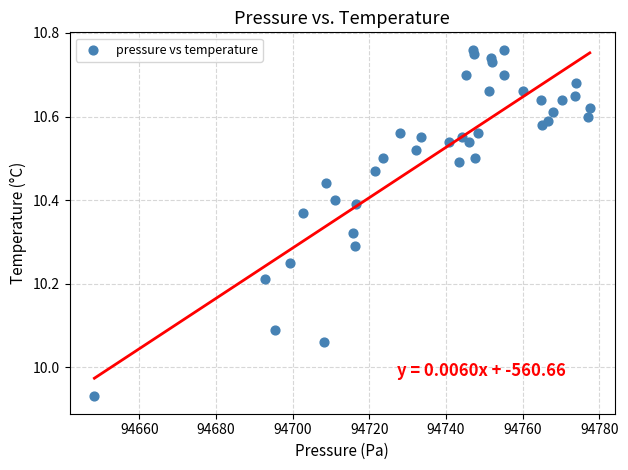

What is the range of Y values (max minus min)?

0.8